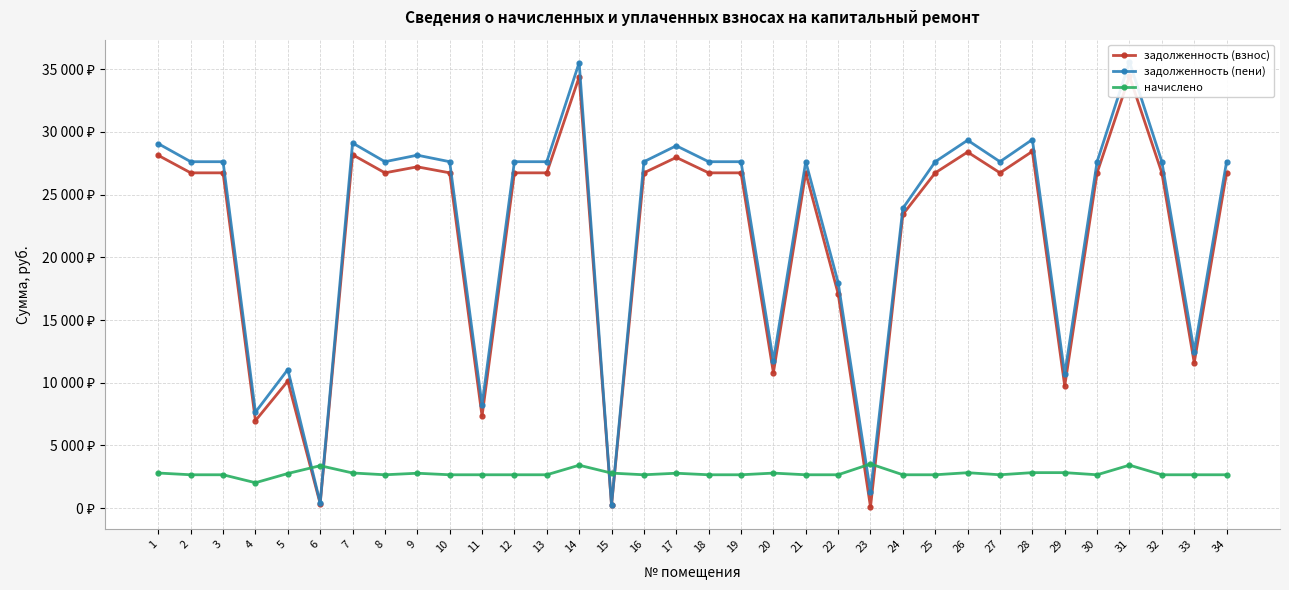

Which has a higher value, 30 or 23?

30